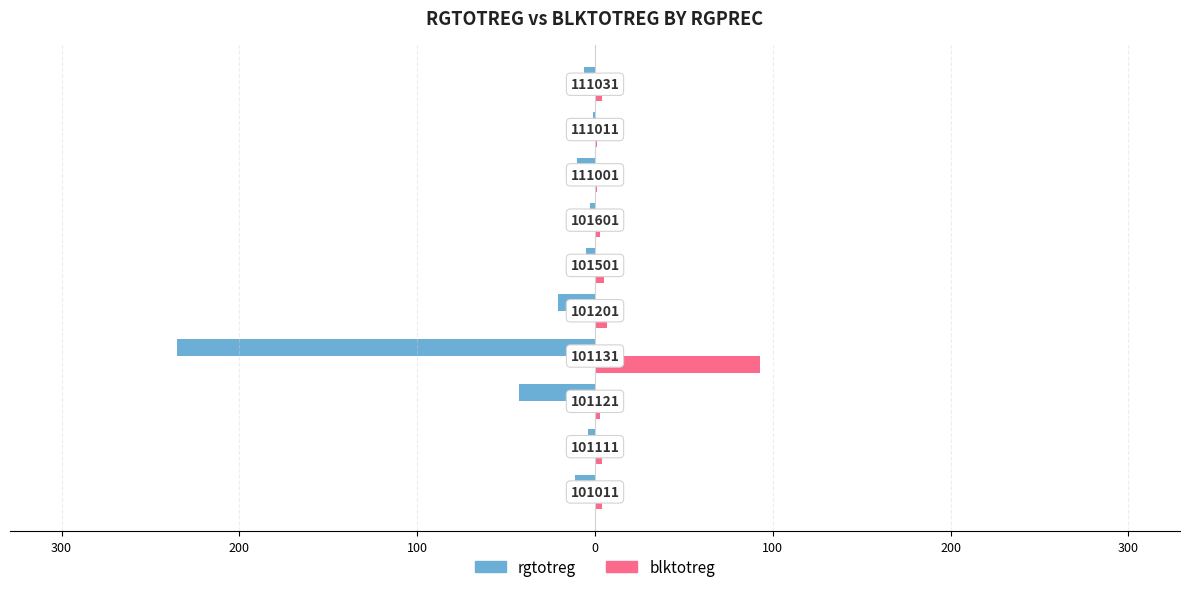

What are all the series names shown in the legend?

rgtotreg, blktotreg